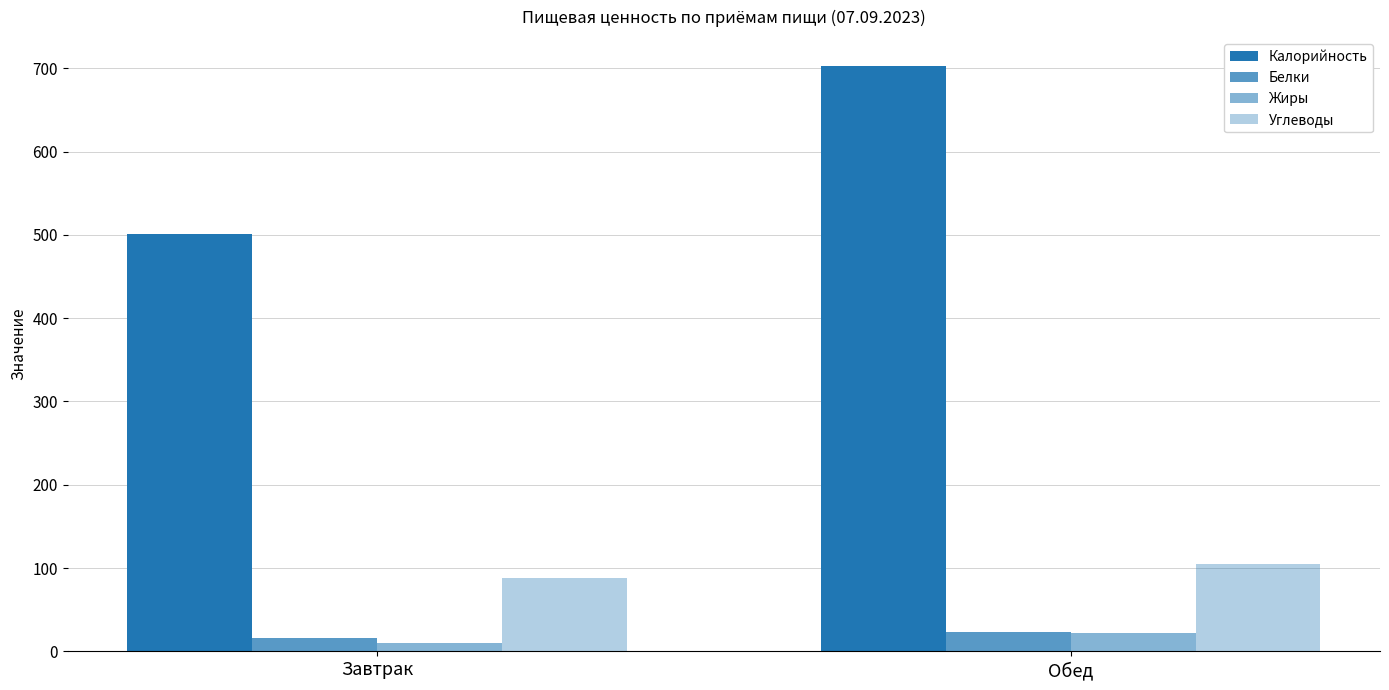

At how many categories does at least one series exceed 365?

2